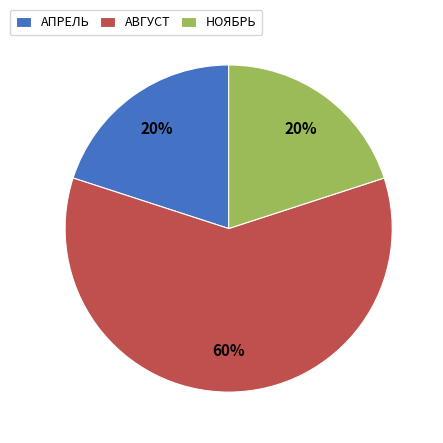

What is the largest slice in the pie chart?

АВГУСТ